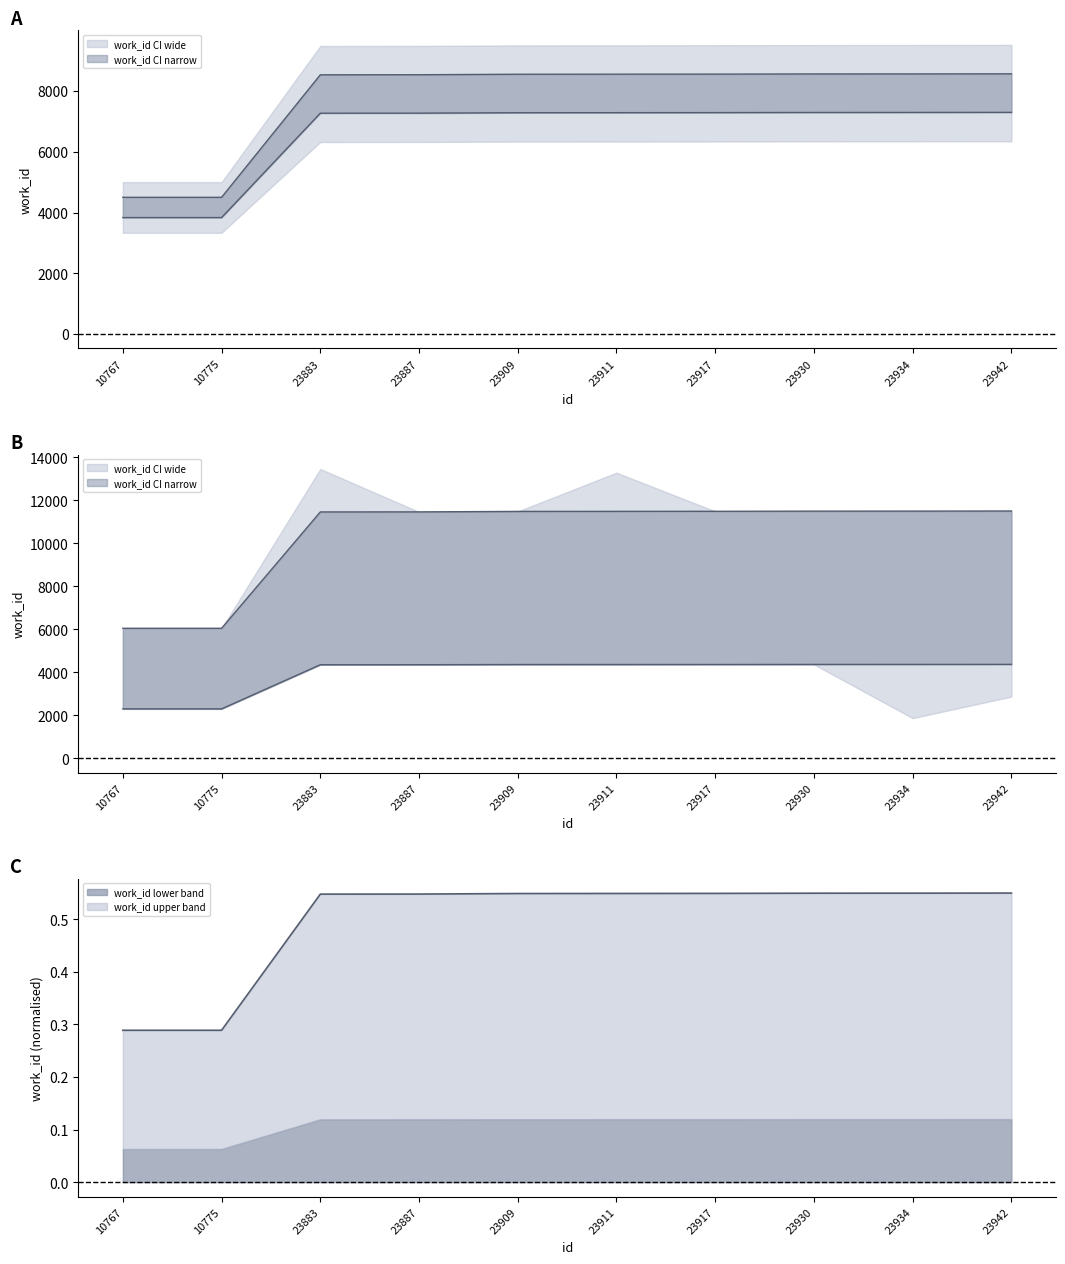

What is the difference between the values at 23887 and 23930?

34.8